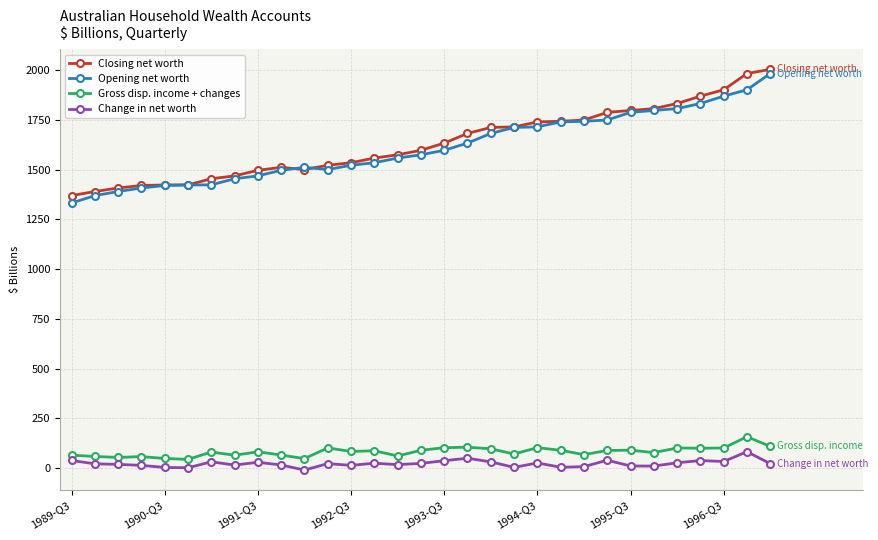

True or false: Closing net worth and Gross disp. income + changes cross at least once.

False